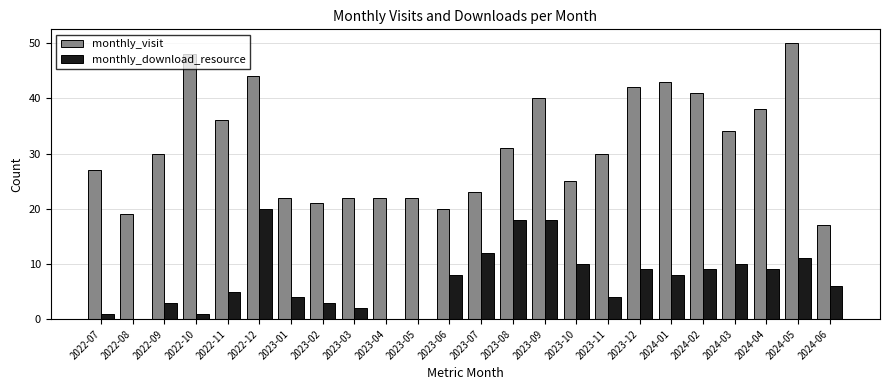

What is the sum of the monthly_visit values at 2022-09 and 2022-12?

74